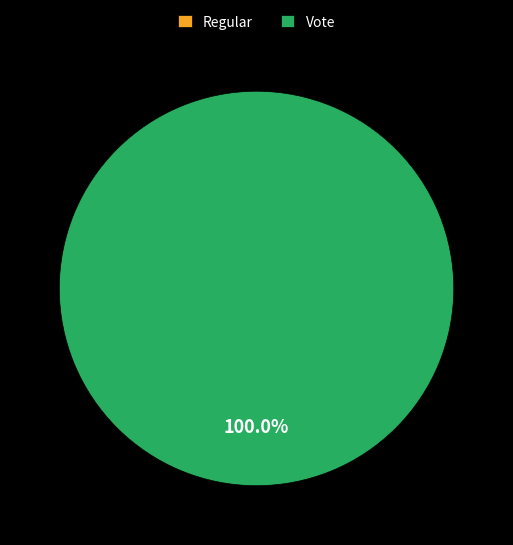

Is it true that Regular is 12% of the pie?

False